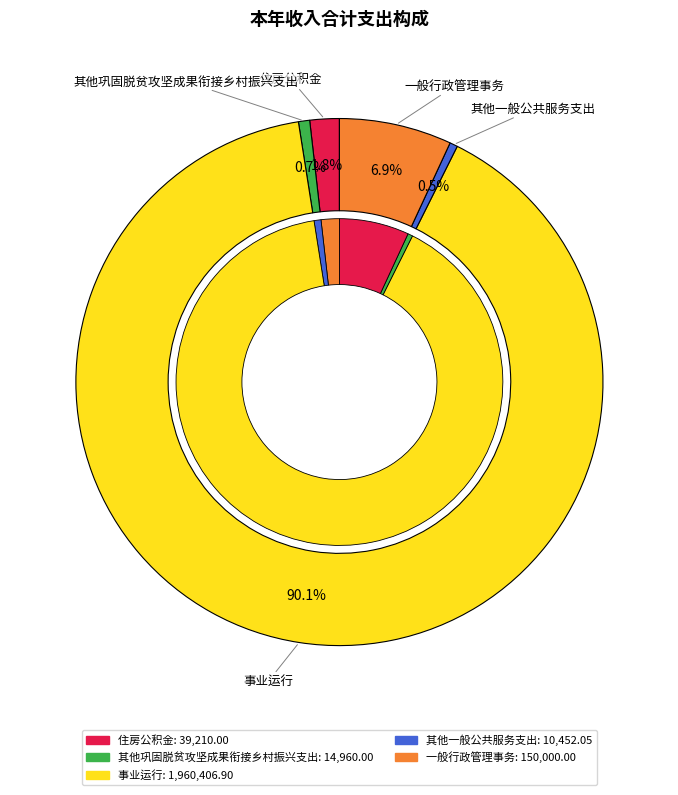

Does any single category account for the majority?

Yes